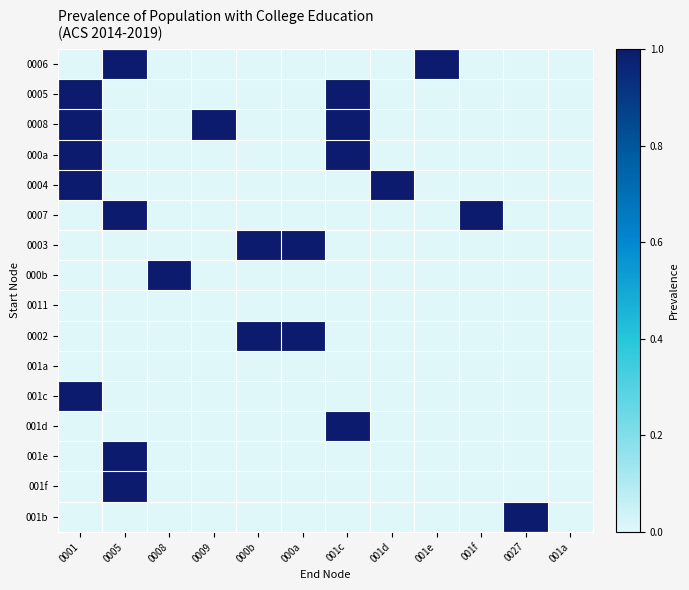

Count the number of categories in the chart.

12